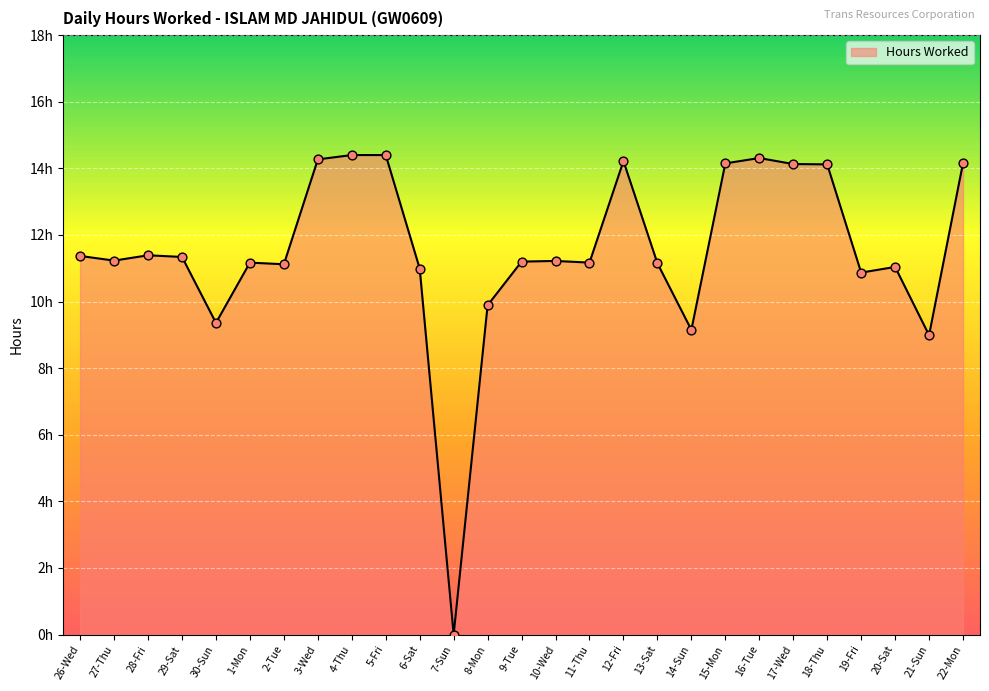

Between 6-Sat and 21-Sun, which is larger?

6-Sat